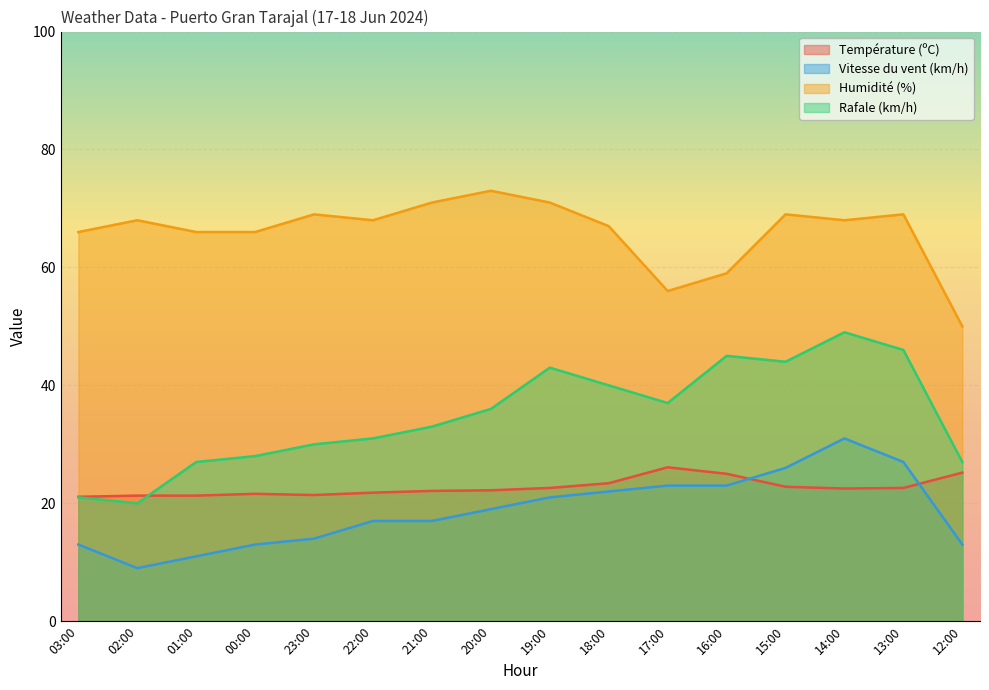

Does the chart display data point markers on the line(s)?

No